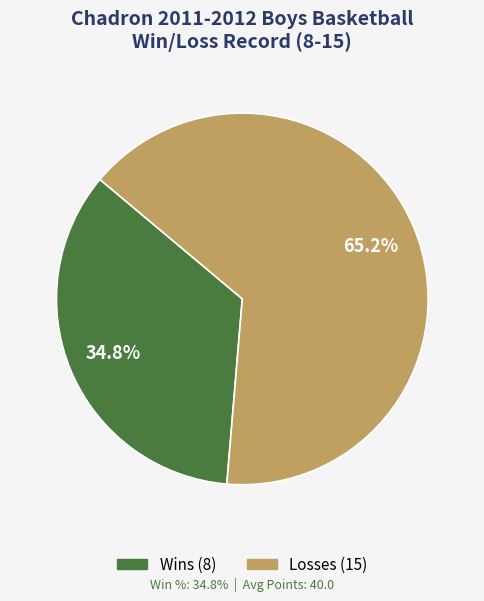

Is there any slice that represents more than half of the pie?

Yes